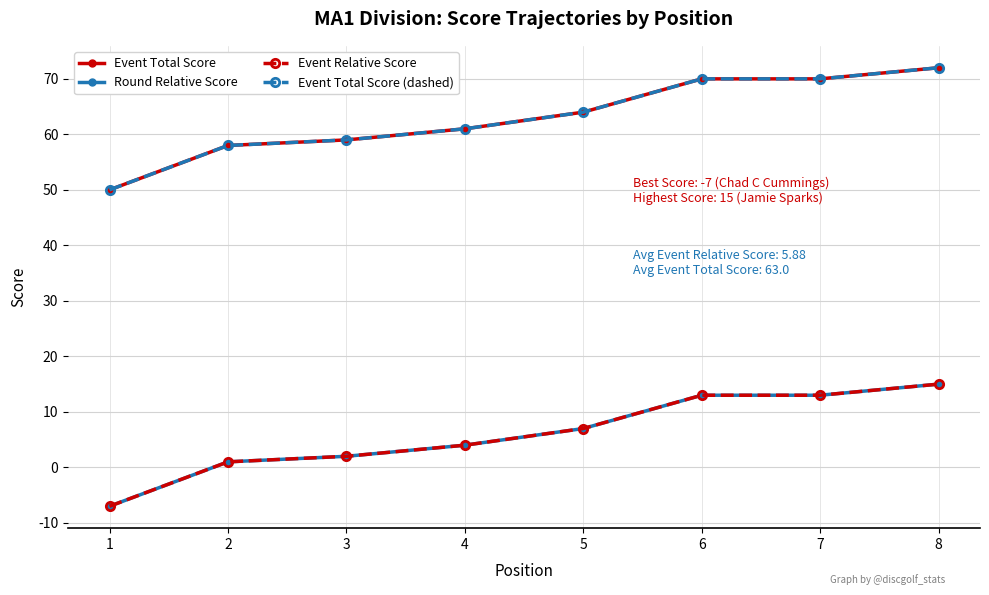

List the labels in order of Event Relative Score value, largest first.

8, 6, 7, 5, 4, 3, 2, 1